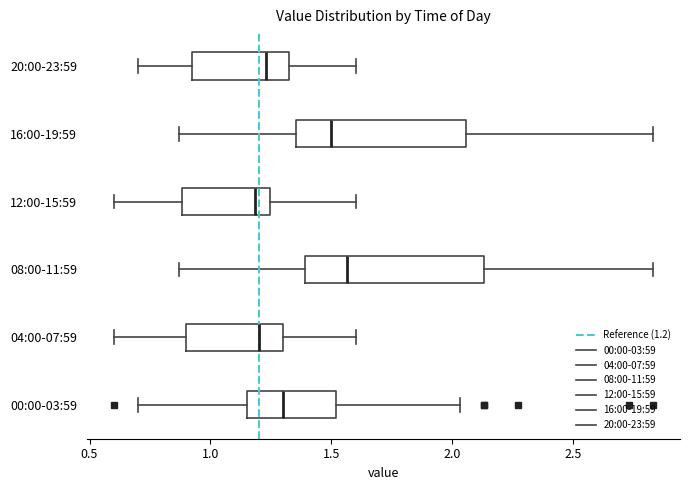

Where is the left edge of the box for 16:00-19:59 on the x-axis? The values are not printed on the chart, so give them approximately, as read against the axis.

1.35